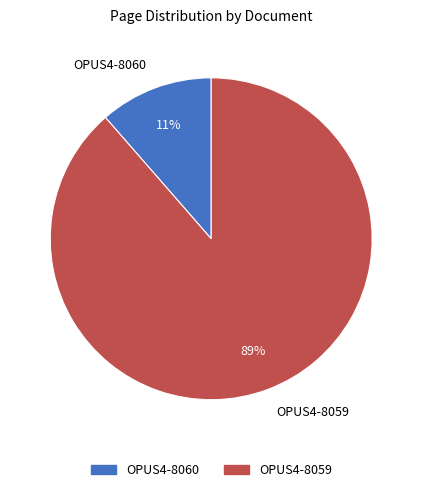

Between OPUS4-8059 and OPUS4-8060, which is larger?

OPUS4-8059